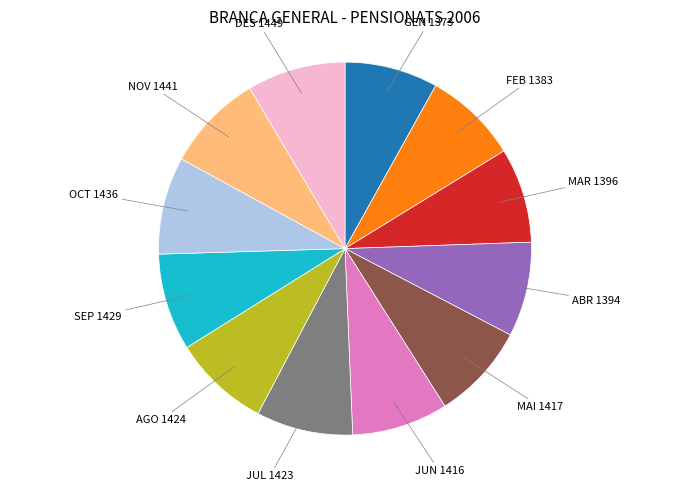

Does any single category account for the majority?

No